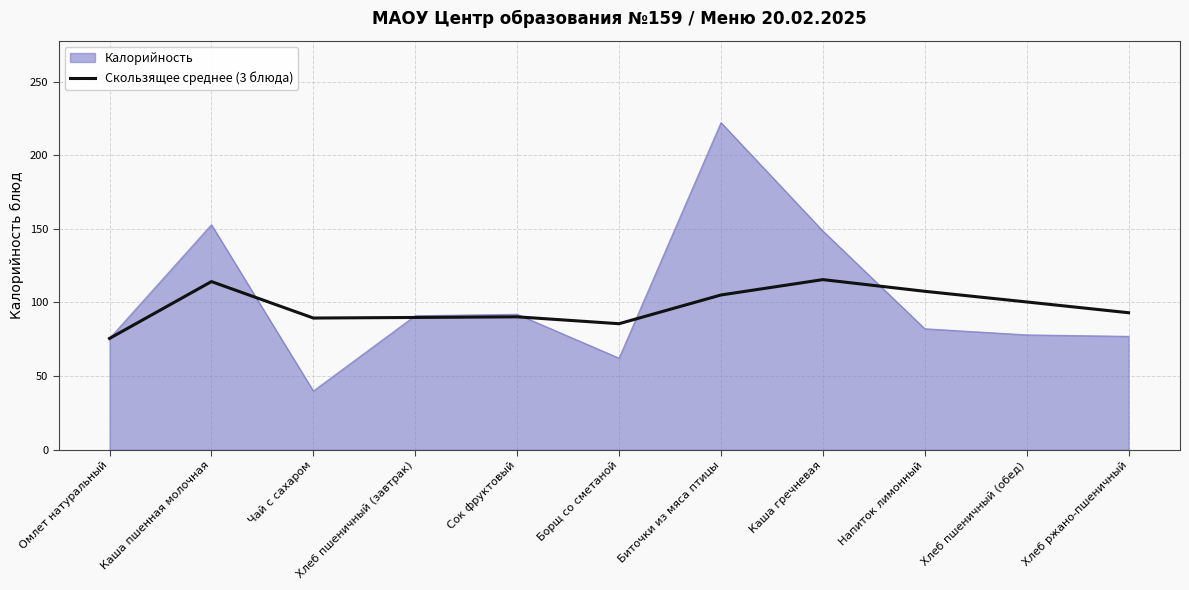

Rank the series by their maximum value, from lowest to highest.

Скользящее среднее (3 блюда), Калорийность